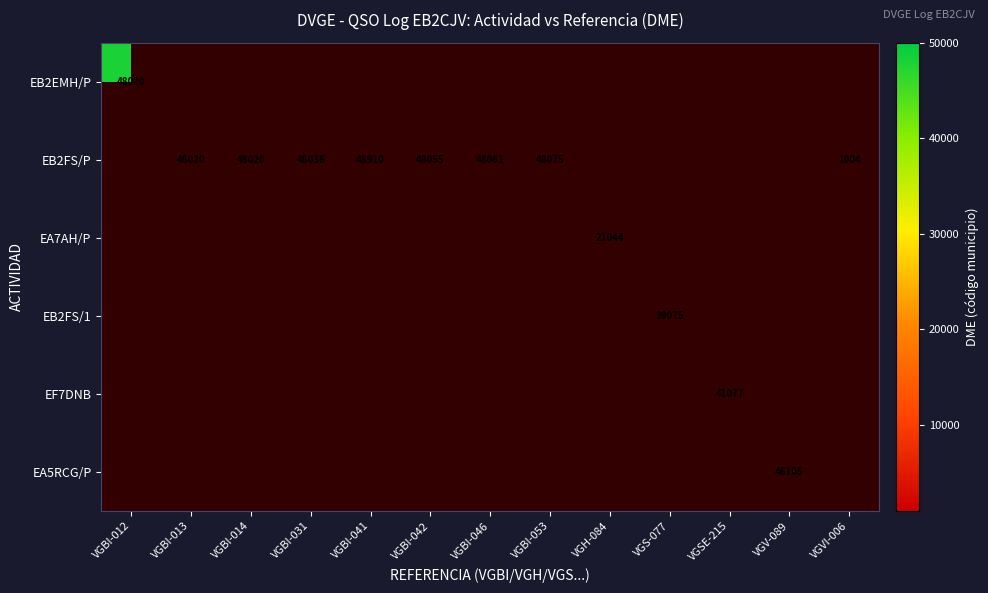

Is it true that EB2FS/P equals 14300 at VGBI-041?

False